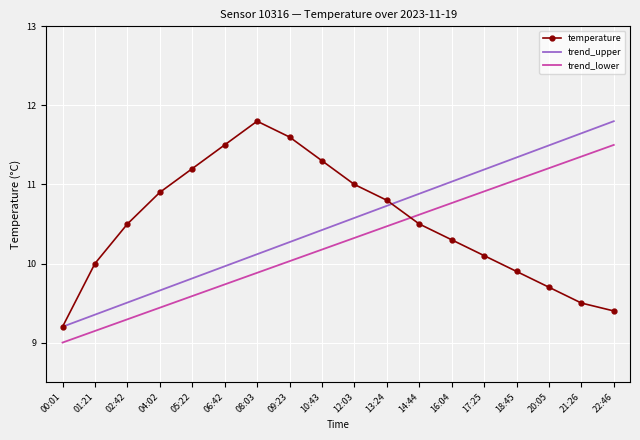

What is the difference between the maximum and minimum values in the trend_upper series?

2.6